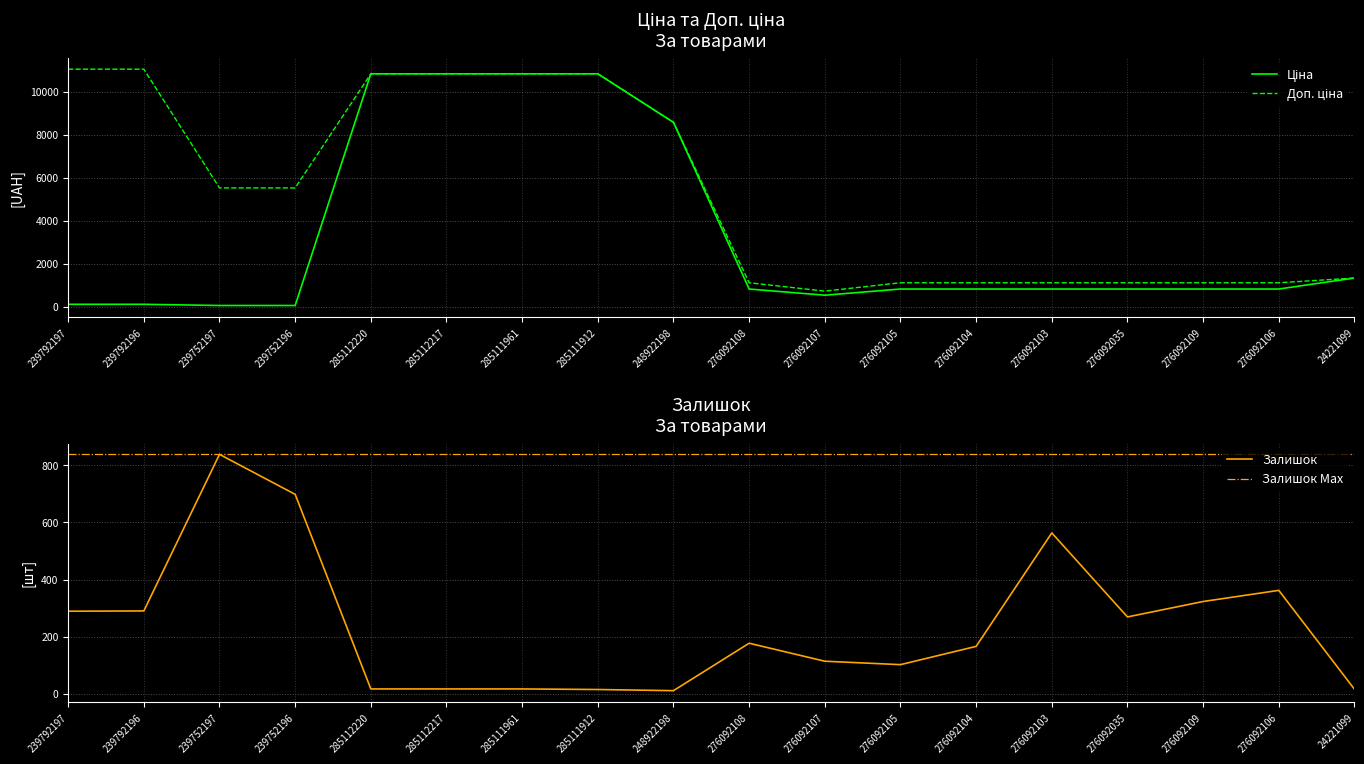

What position from the right is 276092105?

7